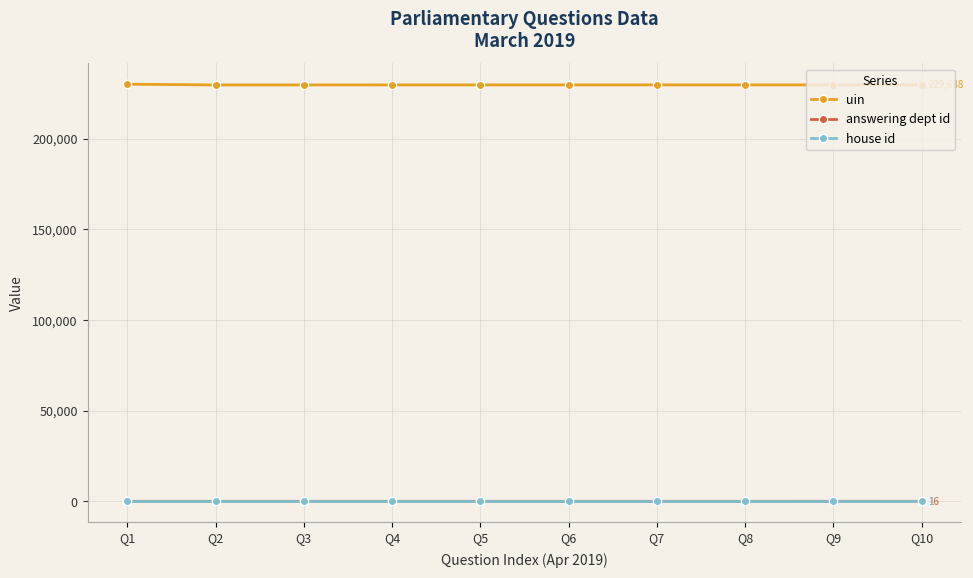

True or false: answering dept id and uin intersect in this chart.

False